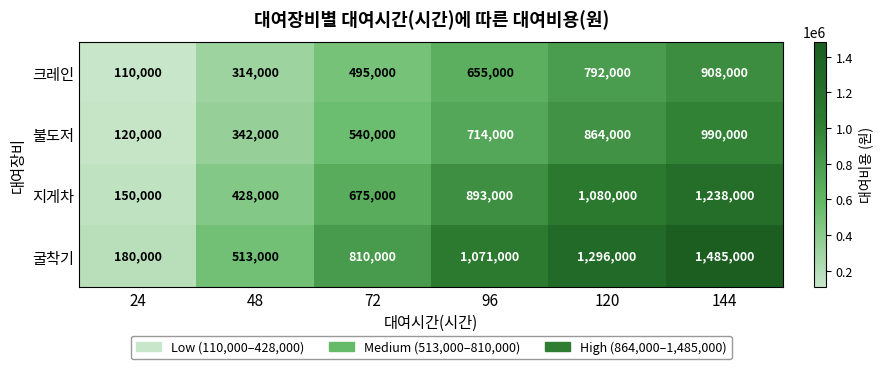

Which category has the lowest value in the 지게차 series?

24